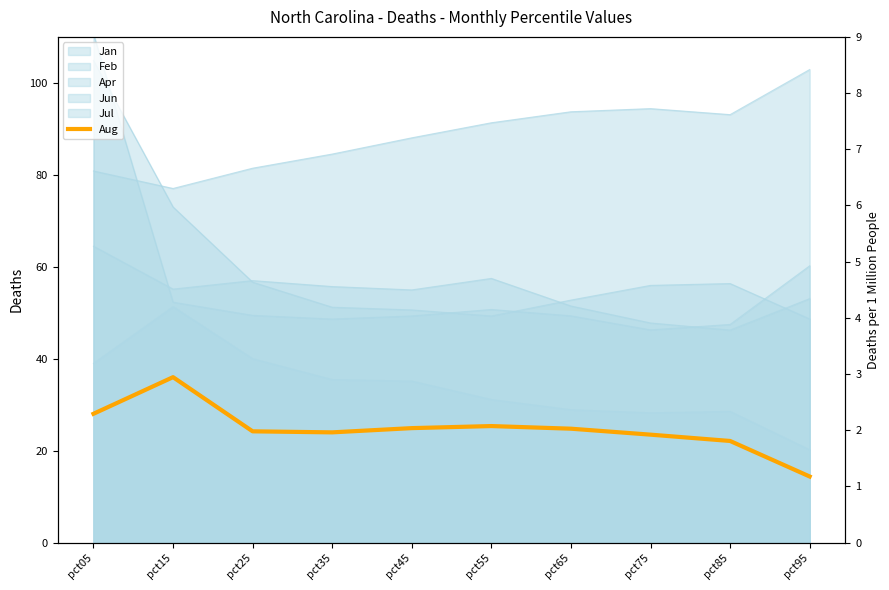

What is the ratio of the value at pct05 to the value at pct85?

1.3